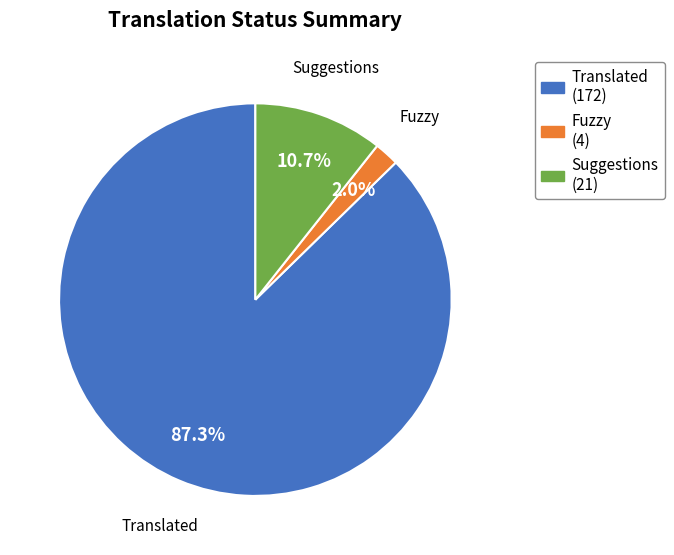

Is there any slice that represents more than half of the pie?

Yes